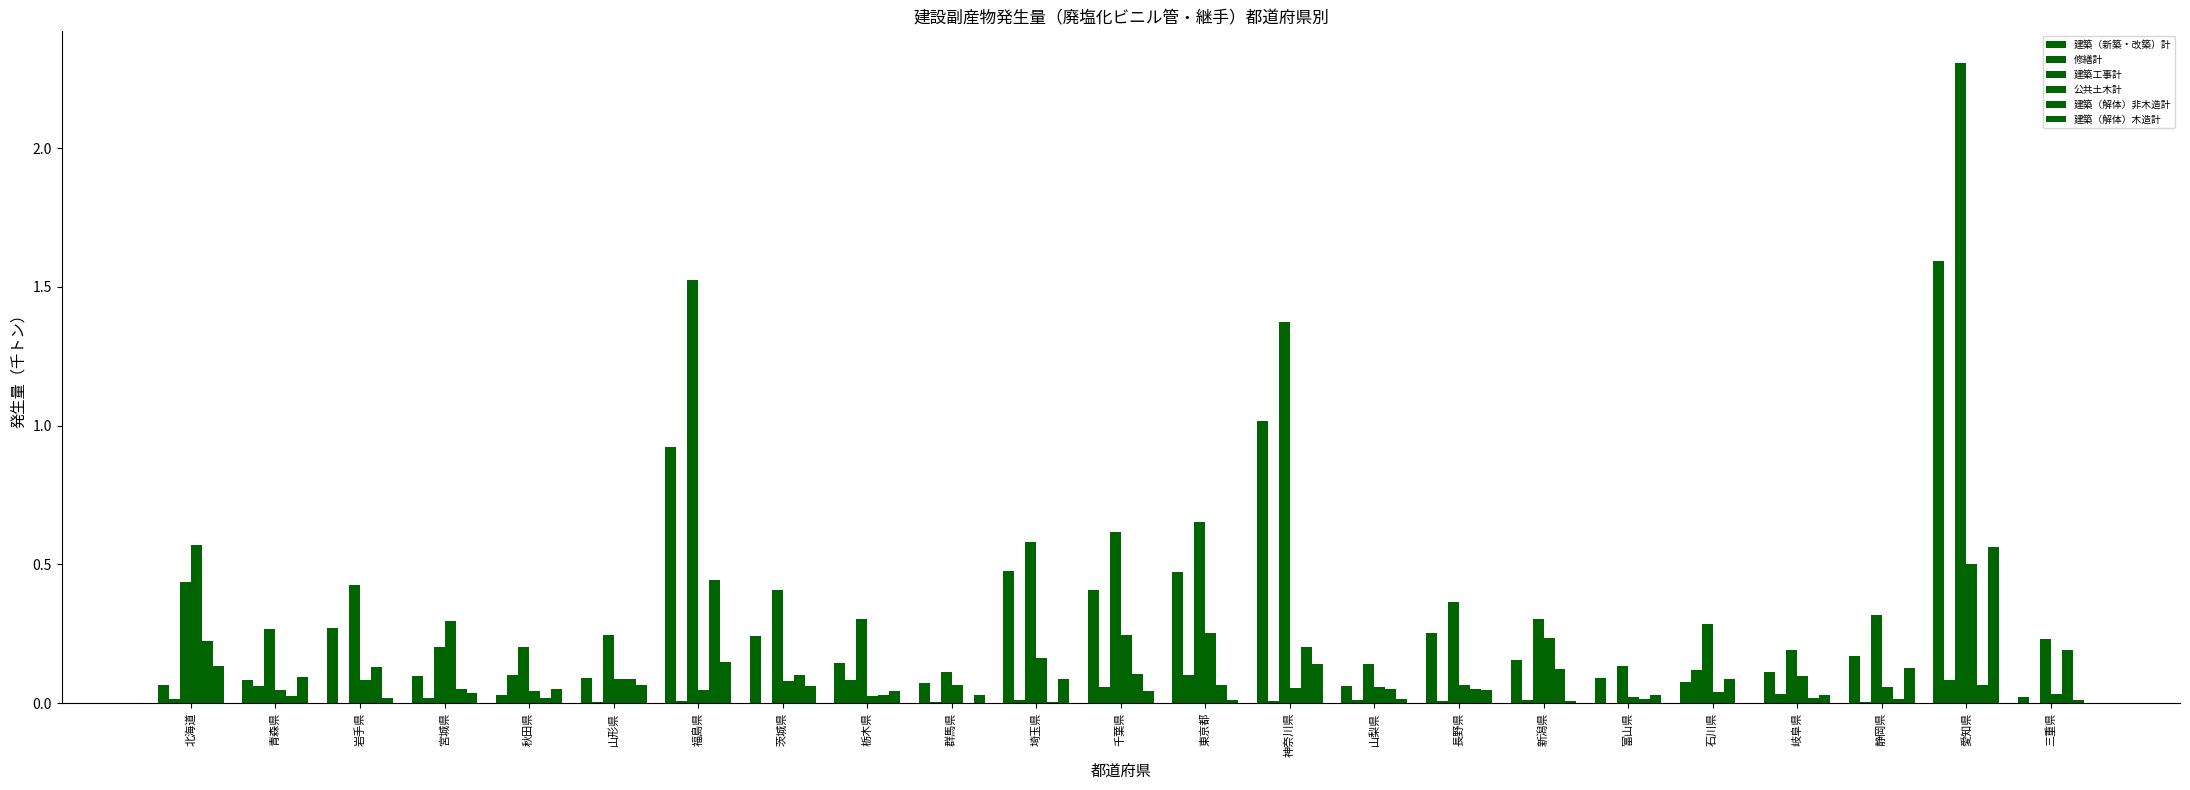

How many series are shown in this chart?

6